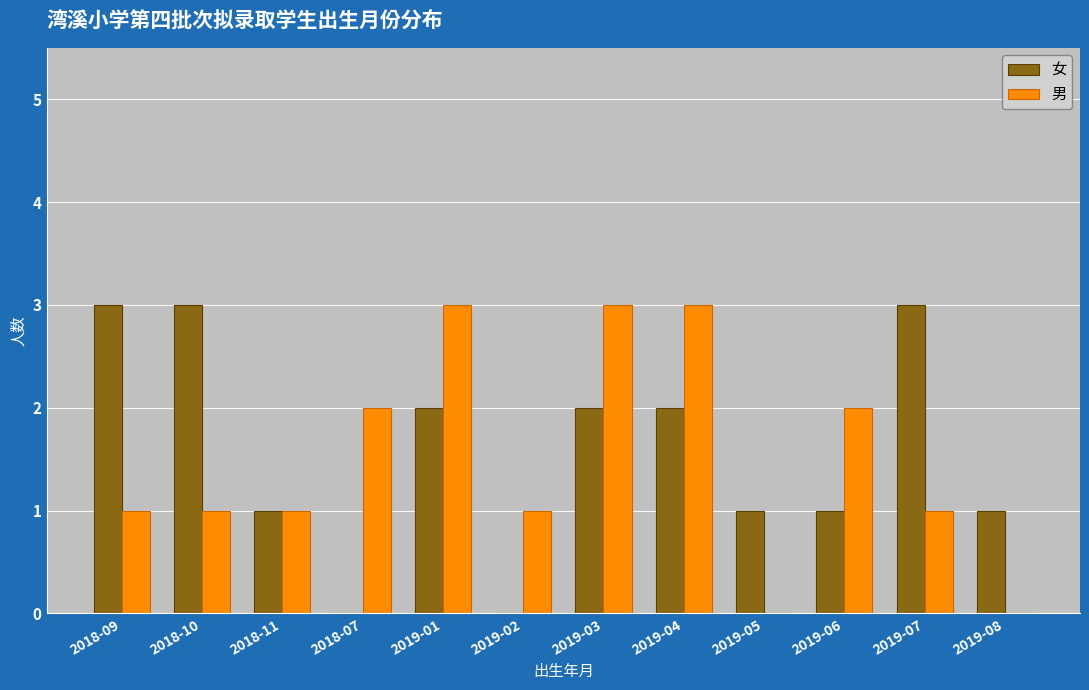

Read the 男 value at 2019-02.

1